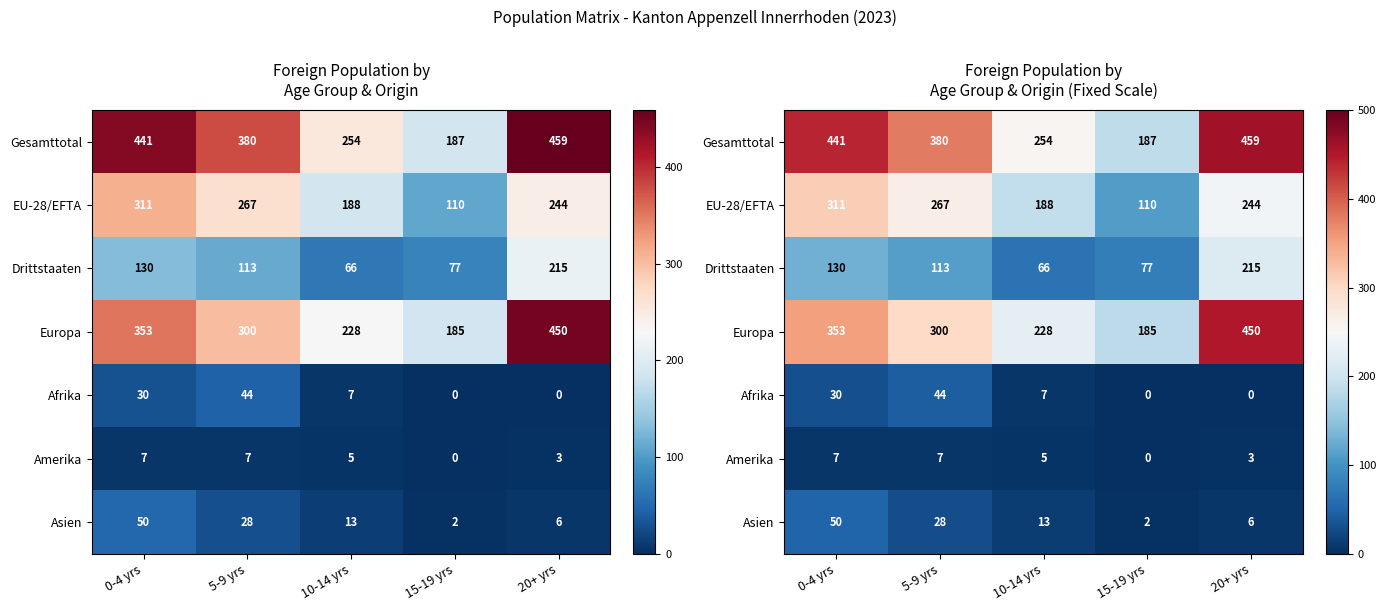

Where does the Afrika series first go above 7?

0-4 yrs